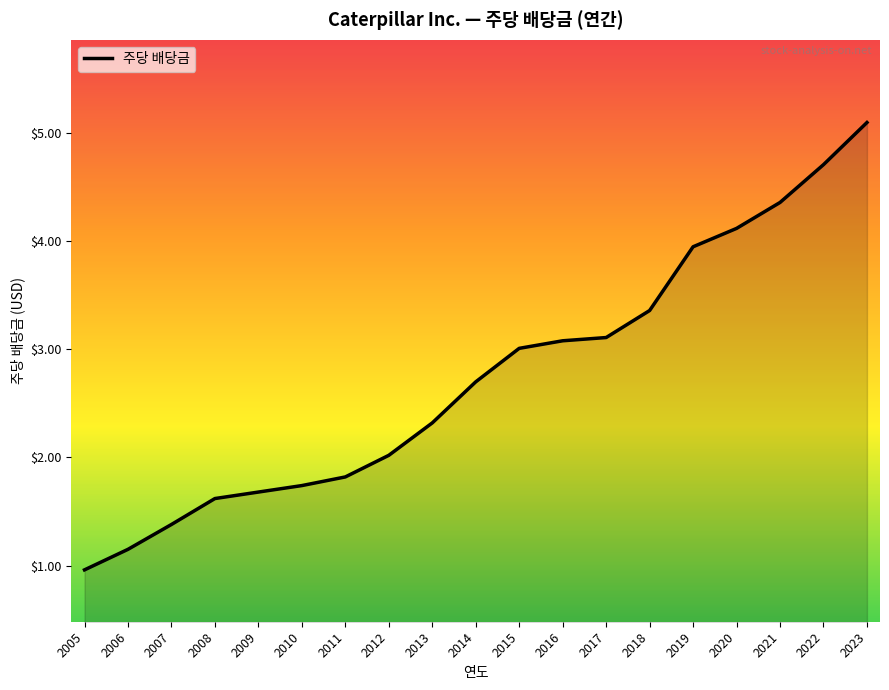

What is the change in value from 2015 to 2022?

+1.7